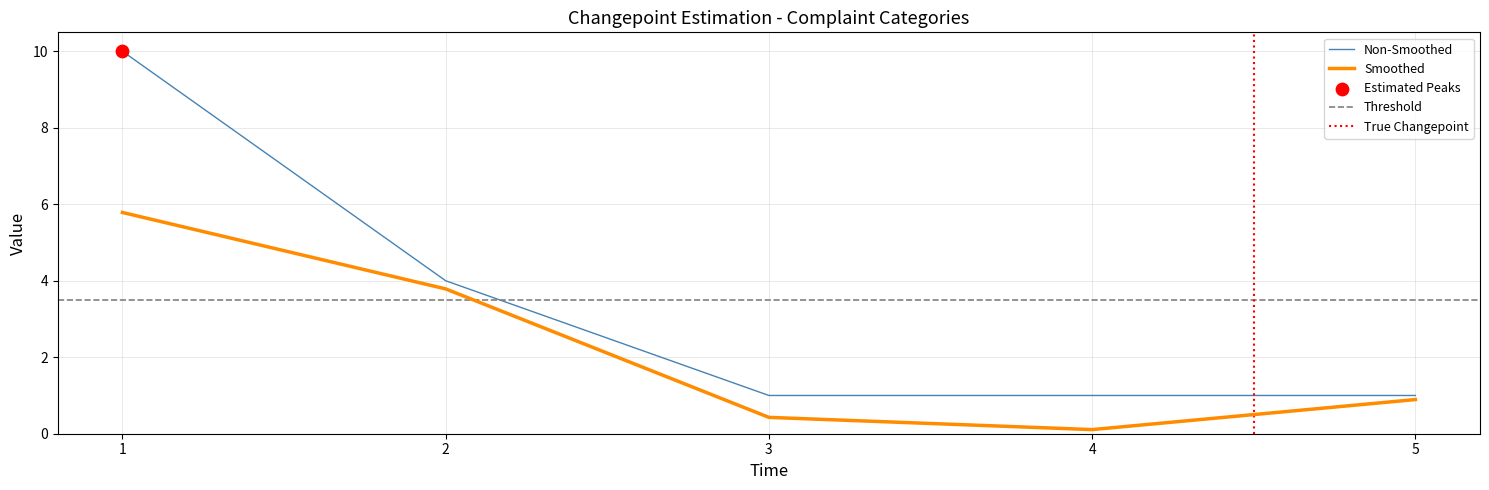

Which series reaches the minimum Y coordinate?

2 Is Gunu Icerisinde Sonuclanan